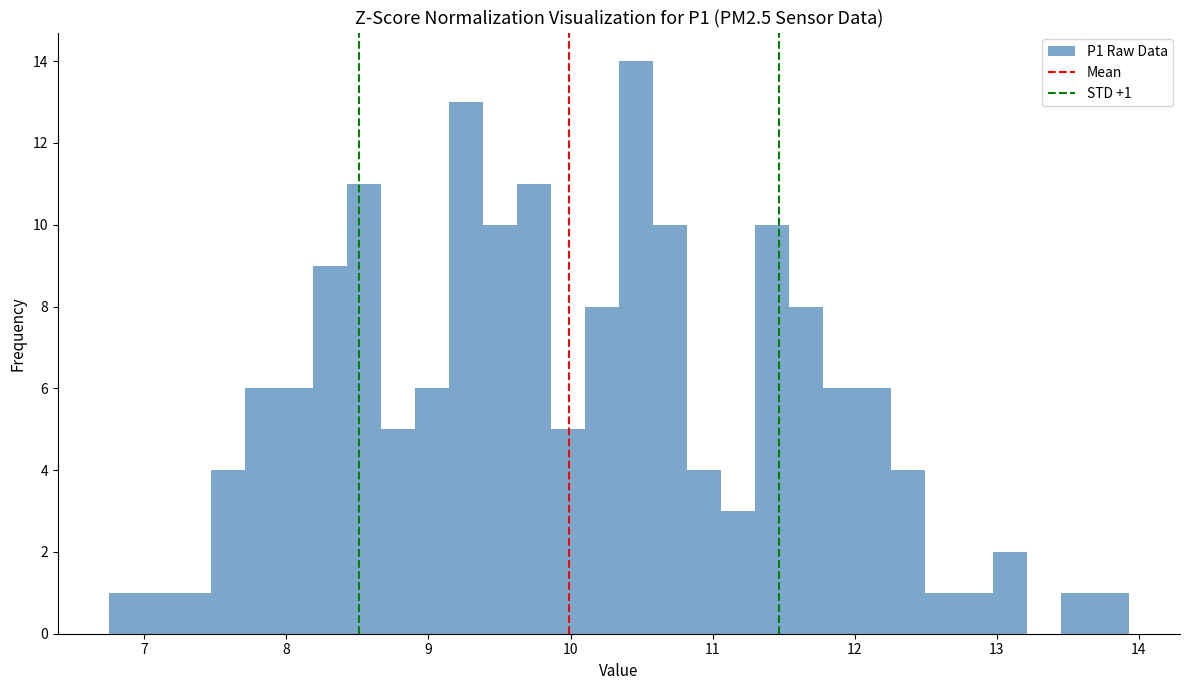

Around what value on the x-axis is the tallest bar? Give the approximate position of its centre, as read against the axis.

10.5